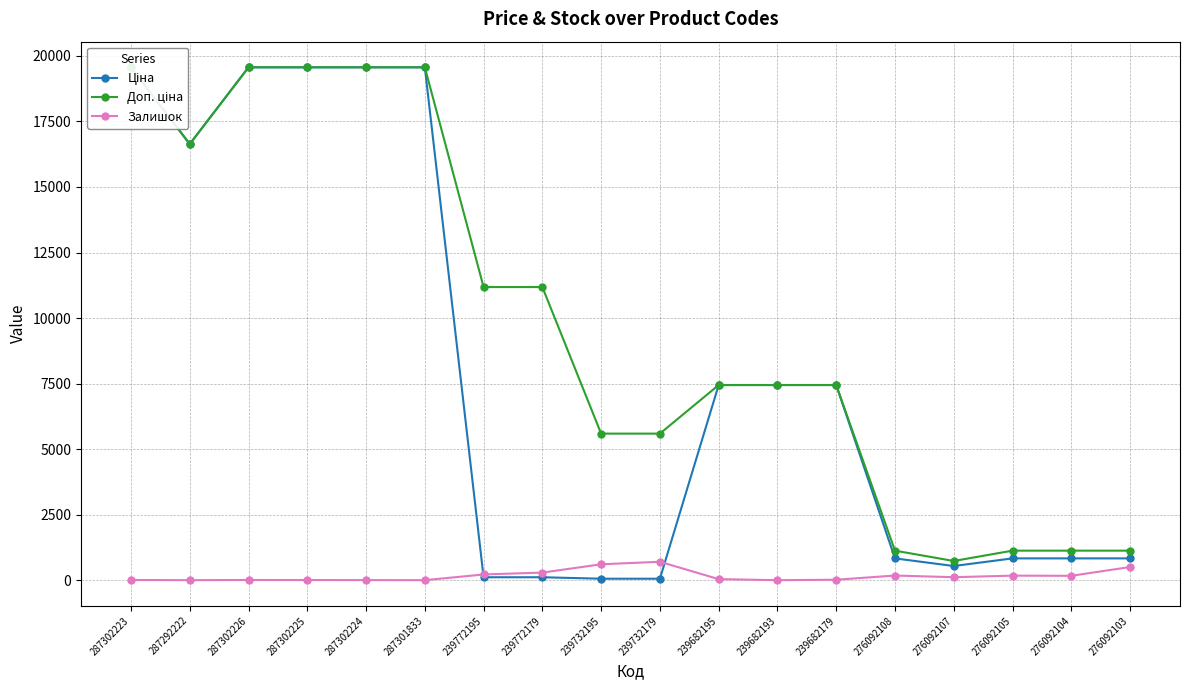

In Залишок, how many points are lower than both neighbors (excluding endpoints)?

5